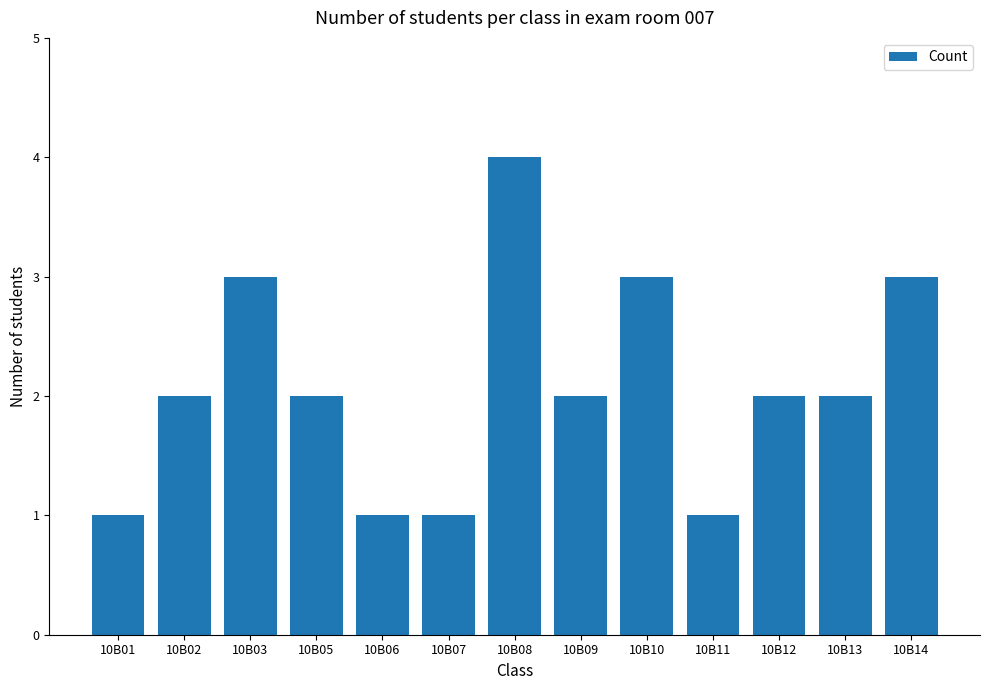

Between 10B06 and 10B05, which is larger?

10B05